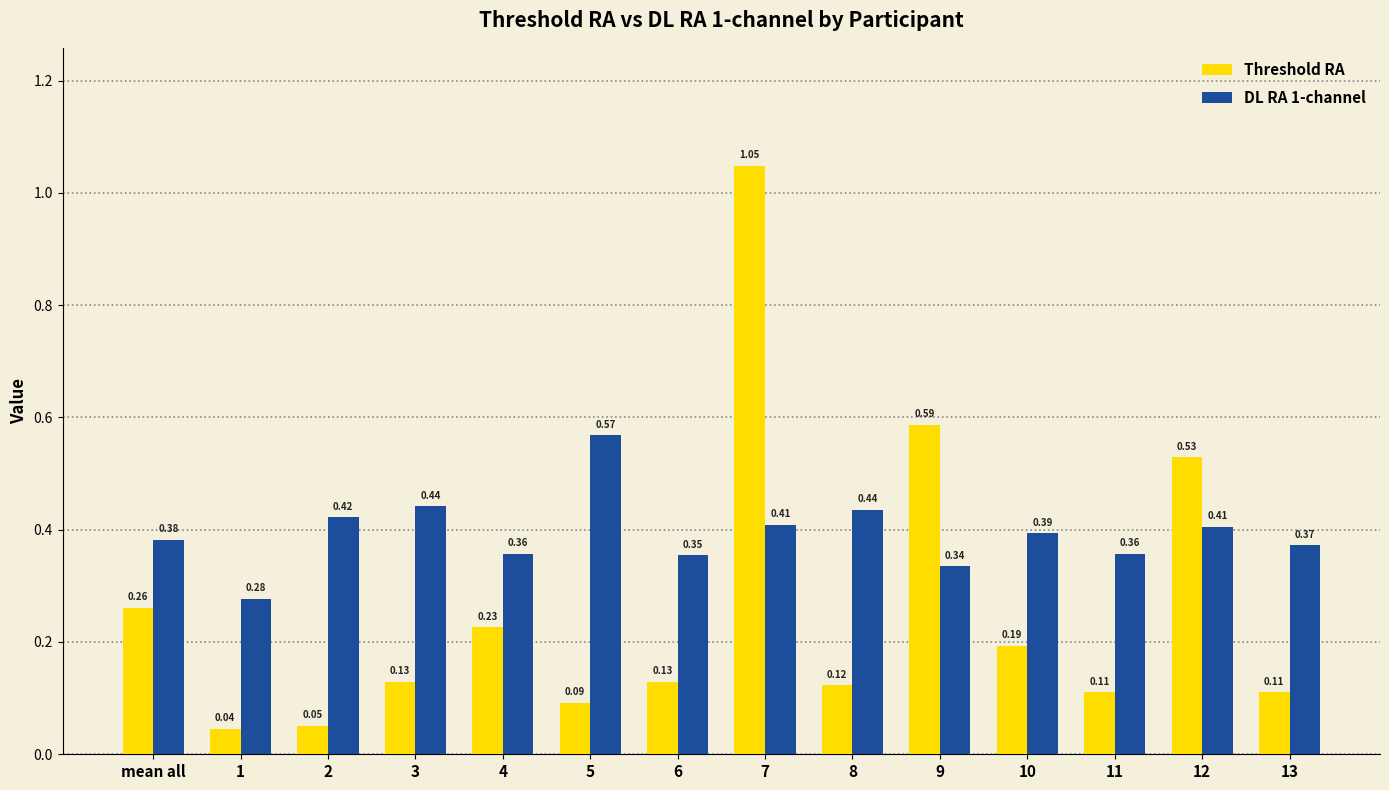

Rank the series by their average value, from highest to lowest.

DL RA 1-channel, Threshold RA